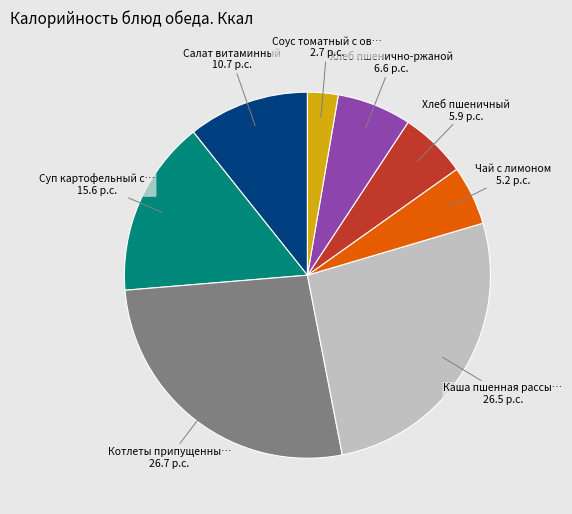

Is there any slice that represents more than half of the pie?

No